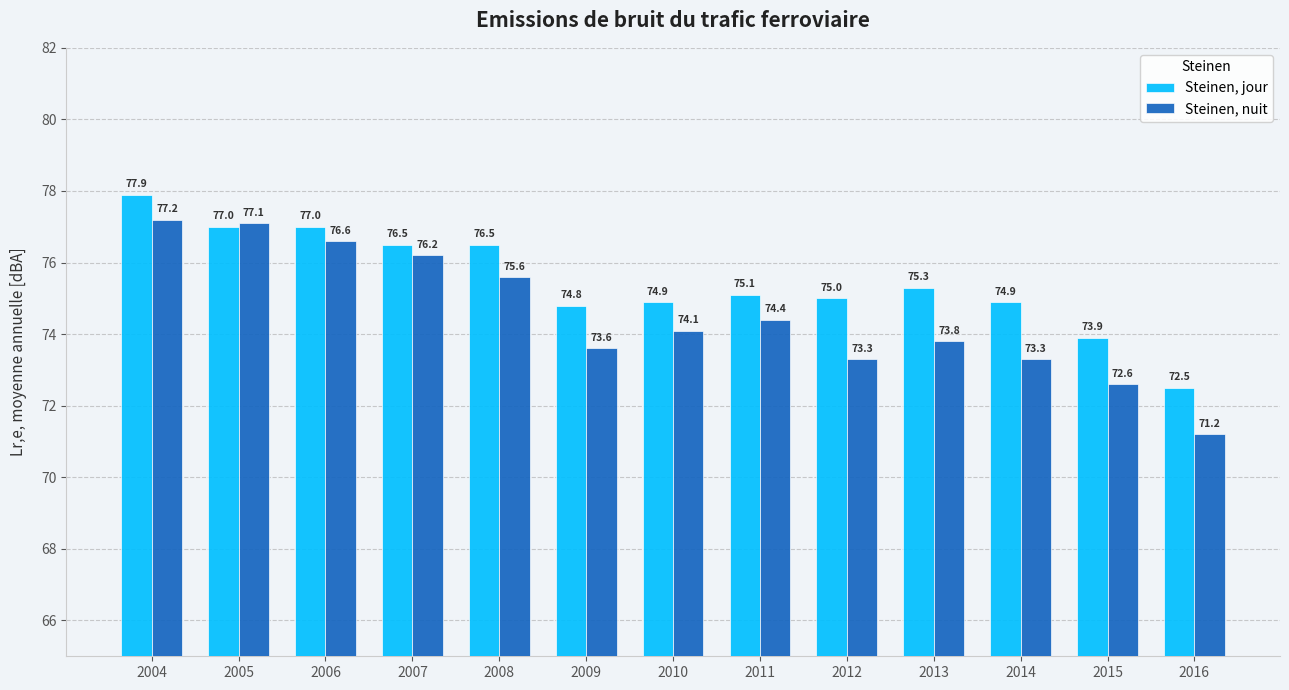

What is the smallest value displayed?

71.2